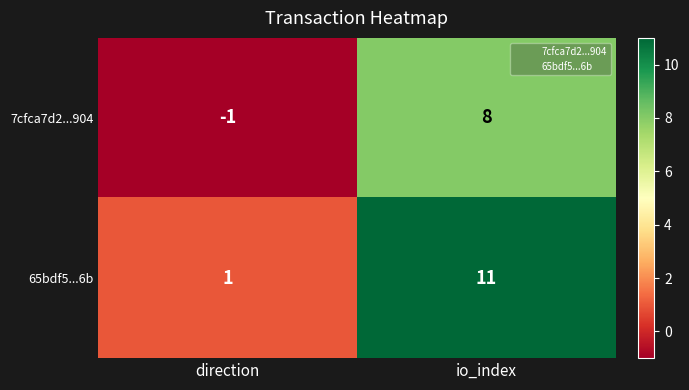

Rank the series by their average value, from lowest to highest.

7cfca7d2...904, 65bdf5...6b